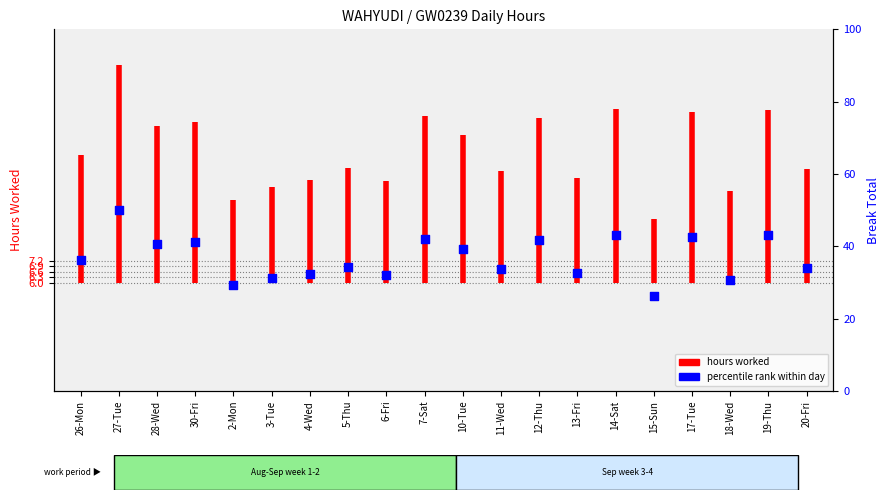

What is the ratio of the value at 13-Fri to the value at 14-Sat?

0.8